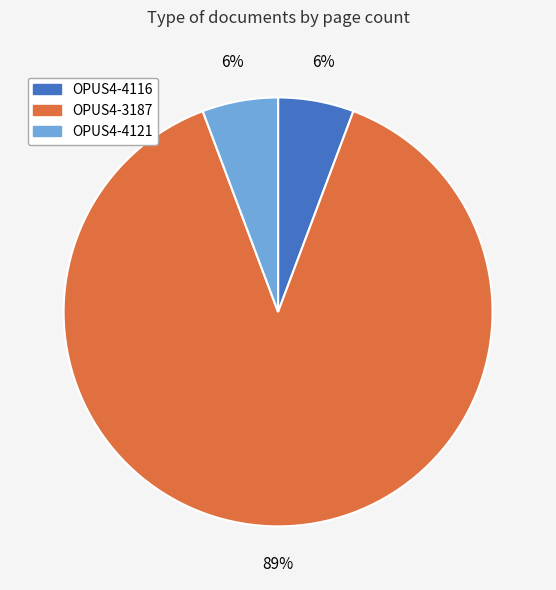

What is the ratio of the value at OPUS4-4121 to the value at OPUS4-4116?

1.0